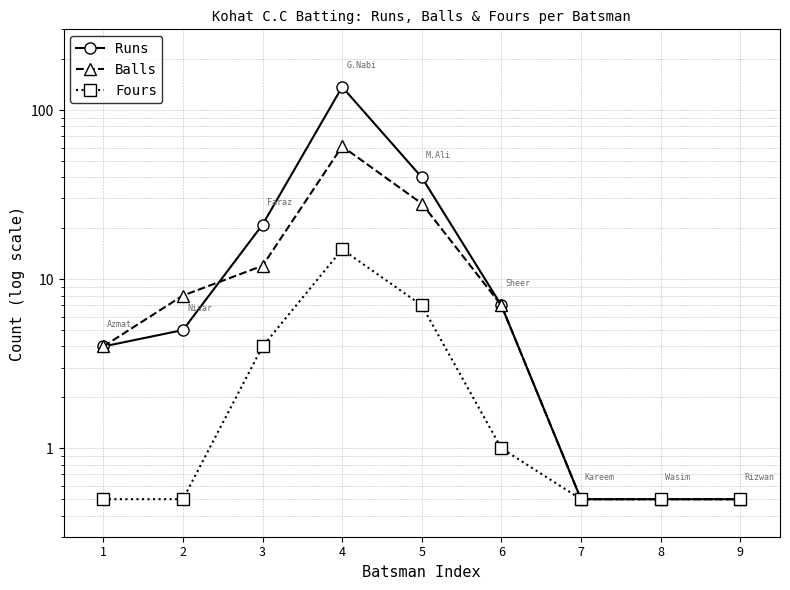

Reading left to right, extract all data points from this chart.

Runs: 1=4.0	2=5.0	3=21.0	4=137.0	5=40.0	6=7.0	7=0.5	8=0.5	9=0.5
Balls: 1=4.0	2=8.0	3=12.0	4=61.0	5=28.0	6=7.0	7=0.5	8=0.5	9=0.5
Fours: 1=0.5	2=0.5	3=4.0	4=15.0	5=7.0	6=1.0	7=0.5	8=0.5	9=0.5